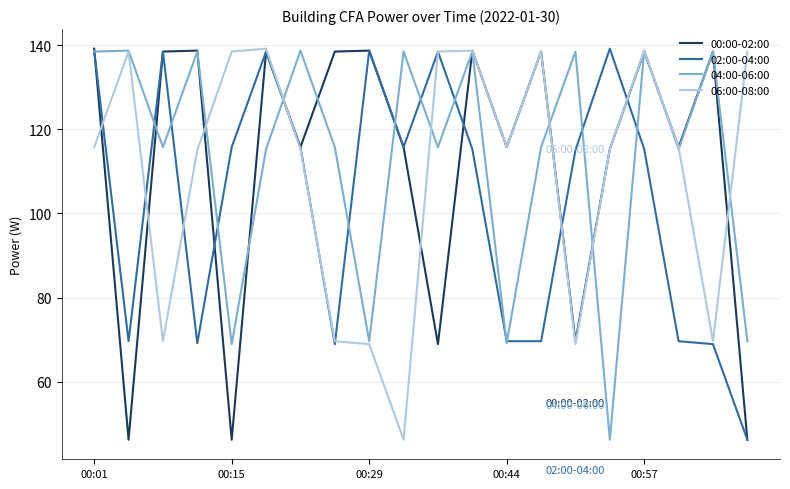

What is the highest value of the 04:00-06:00 series?

138.8